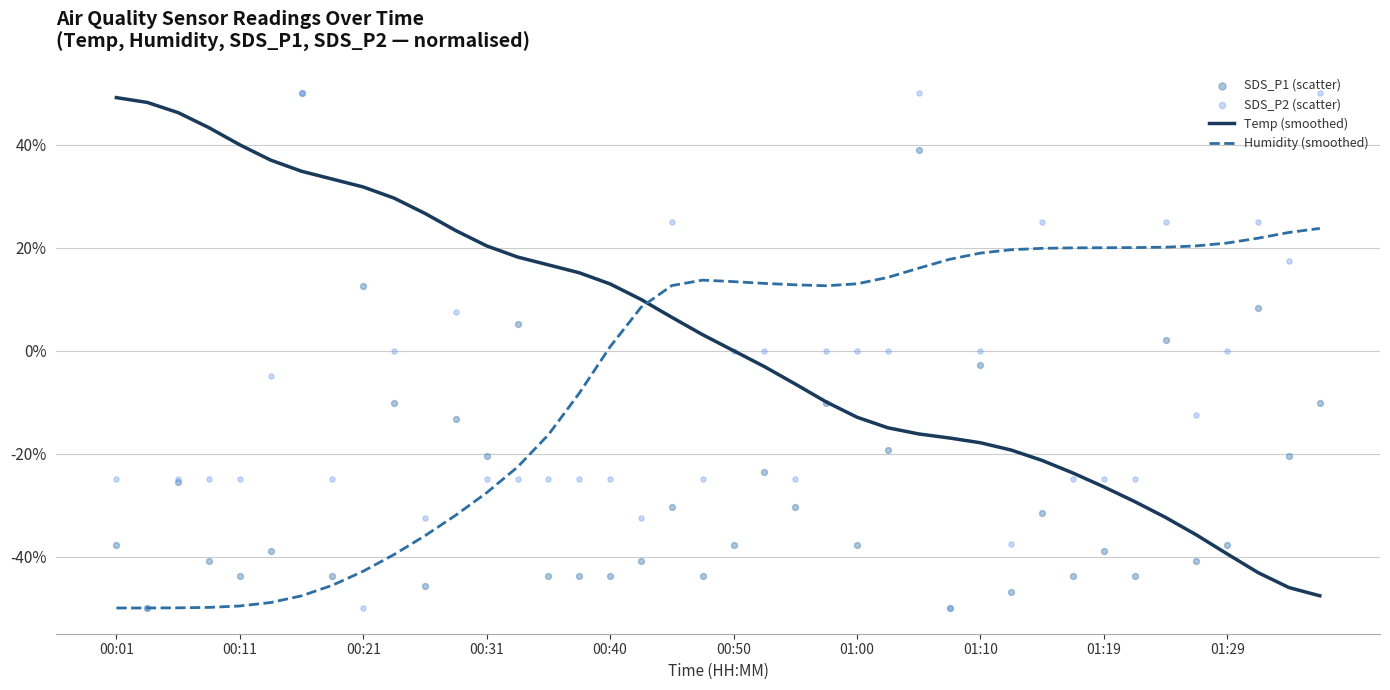

What is the highest value of the Temp (smoothed) series?

49.2